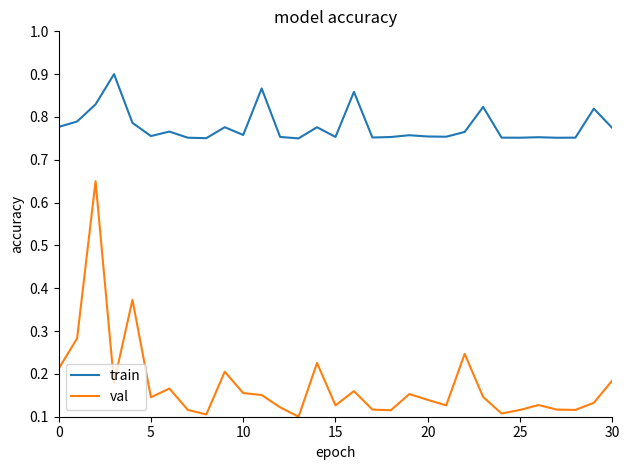

True or false: train and val cross at least once.

False